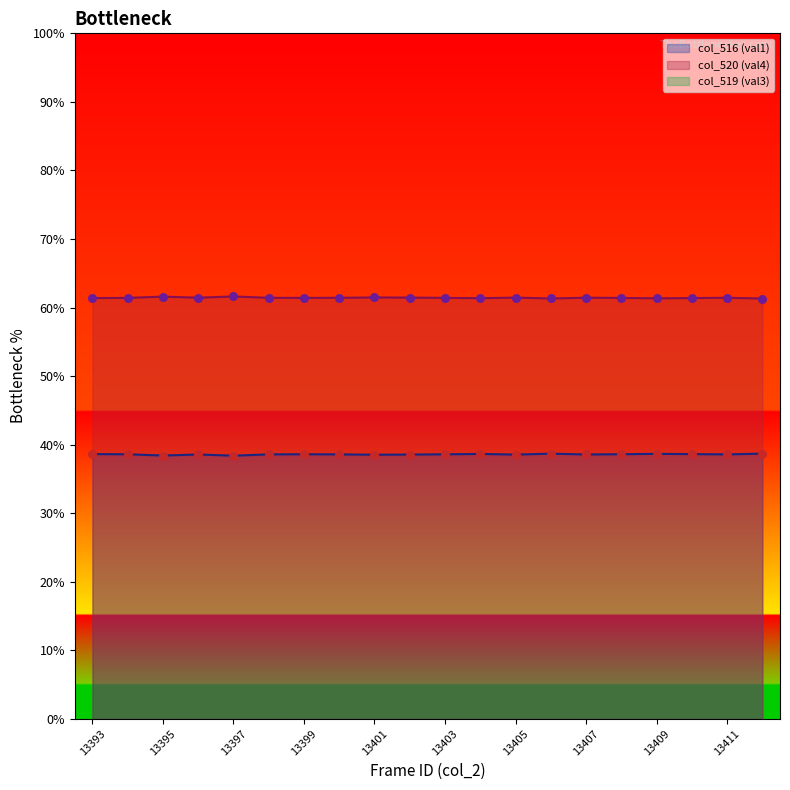

Which series has the widest spread of Y values?

col_516 (val1)